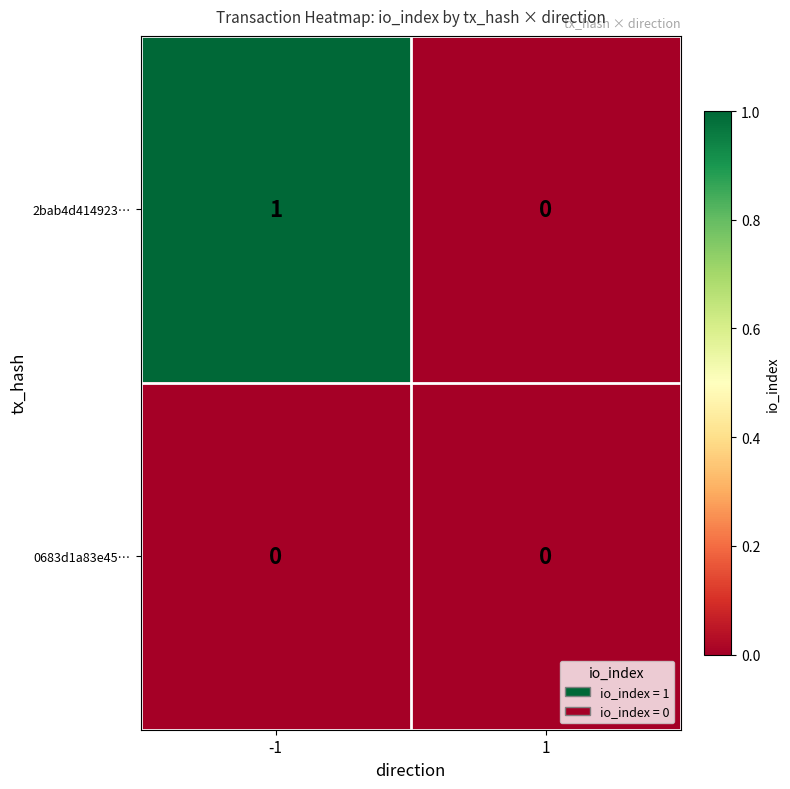

Rank the series by their average value, from highest to lowest.

2bab4d414923…, 0683d1a83e45…